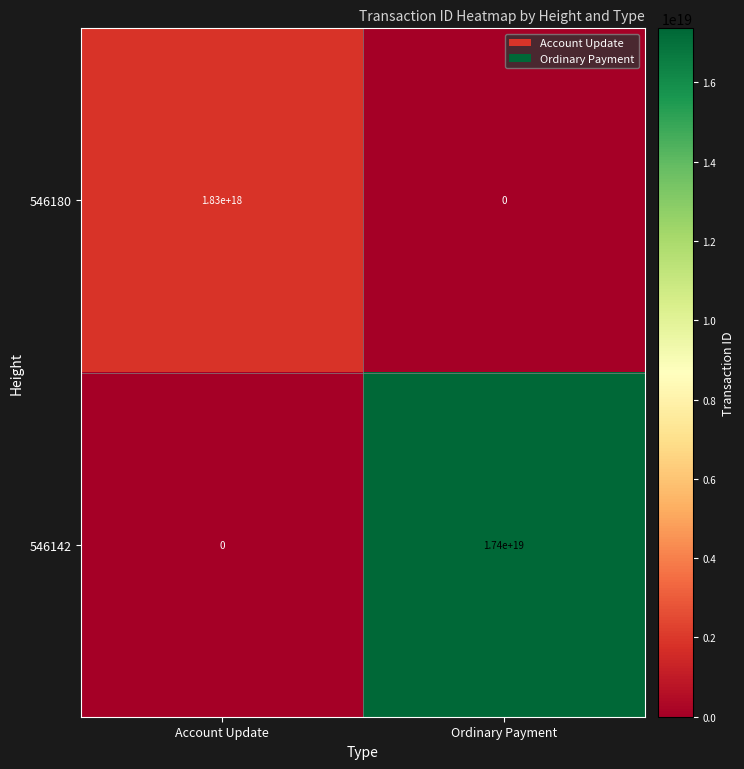

Between Account Update and Ordinary Payment, which series saw the biggest shift?

546142